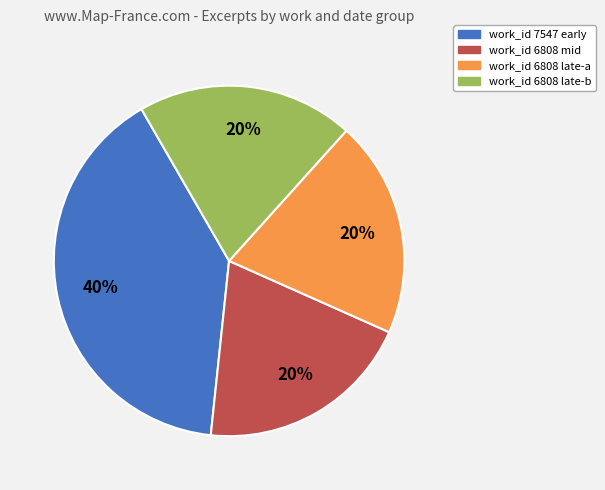

How many slices are in this pie chart?

4